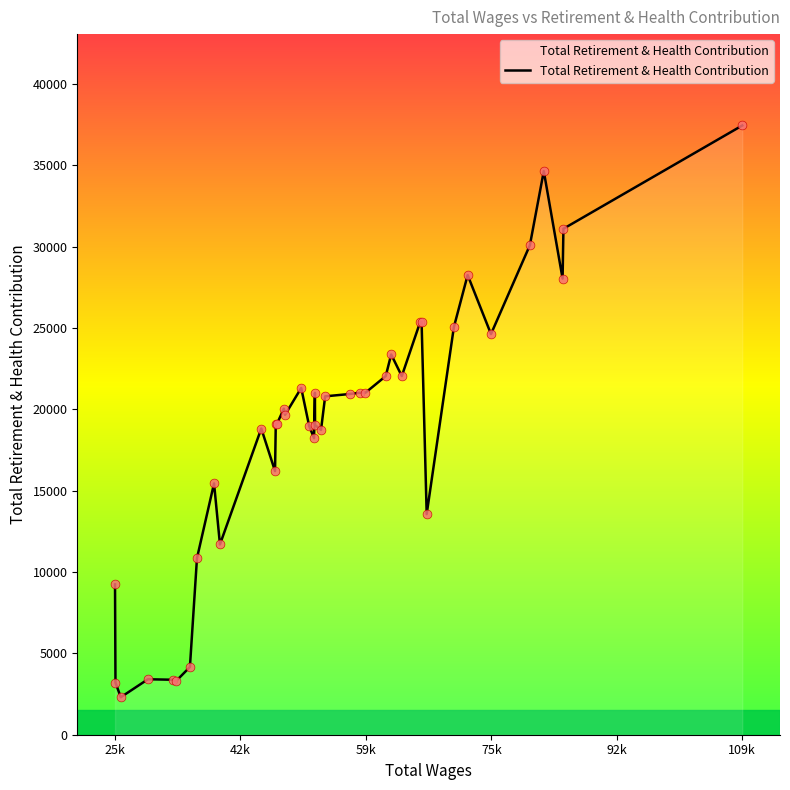

What is the difference between the maximum and minimum values?

35154